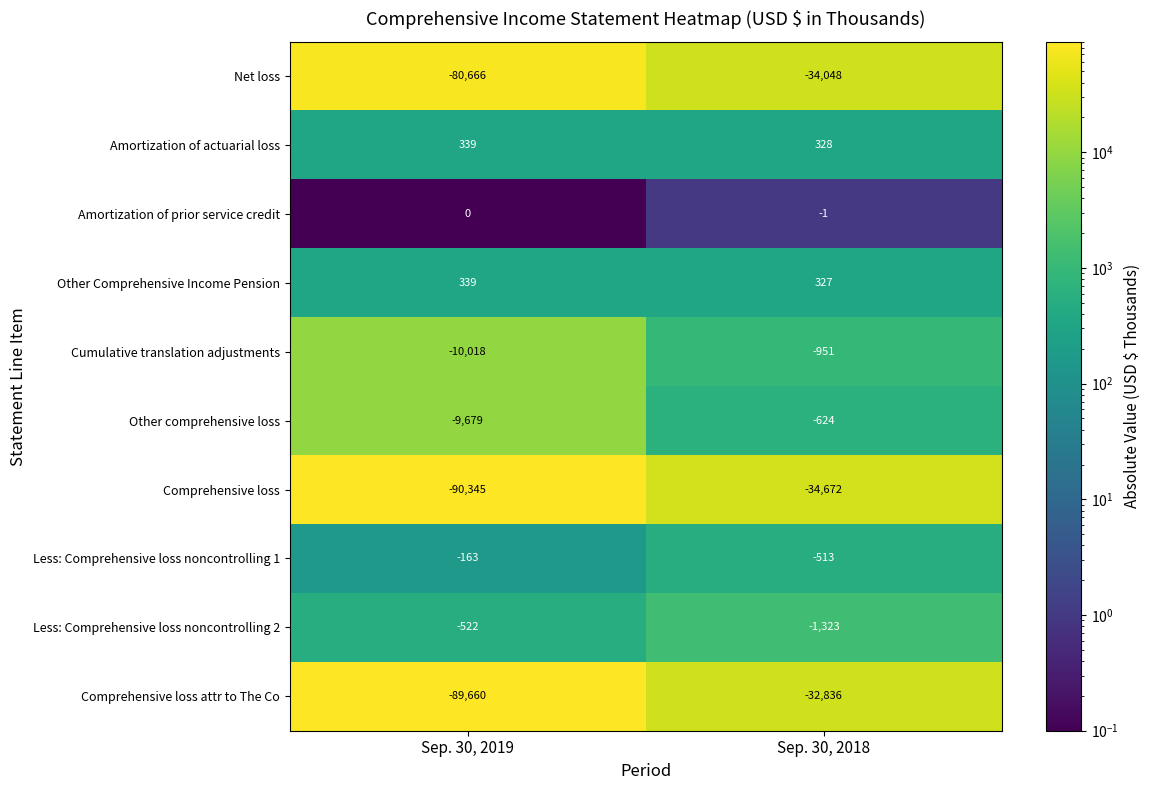

Reading right to left, what are all the values shown in this chart?

Net loss: Sep. 30, 2018=-34048	Sep. 30, 2019=-80666
Amortization of actuarial loss: Sep. 30, 2018=328	Sep. 30, 2019=339
Amortization of prior service credit: Sep. 30, 2018=-1	Sep. 30, 2019=0
Other Comprehensive Income Pension: Sep. 30, 2018=327	Sep. 30, 2019=339
Cumulative translation adjustments: Sep. 30, 2018=-951	Sep. 30, 2019=-10018
Other comprehensive loss: Sep. 30, 2018=-624	Sep. 30, 2019=-9679
Comprehensive loss: Sep. 30, 2018=-34672	Sep. 30, 2019=-90345
Less: Comprehensive loss noncontrolling 1: Sep. 30, 2018=-513	Sep. 30, 2019=-163
Less: Comprehensive loss noncontrolling 2: Sep. 30, 2018=-1323	Sep. 30, 2019=-522
Comprehensive loss attr to The Co: Sep. 30, 2018=-32836	Sep. 30, 2019=-89660